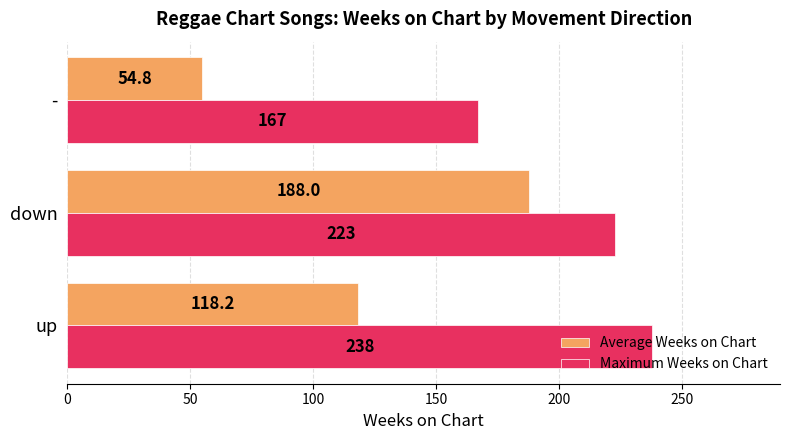

Which label corresponds to the largest value in the chart?

up